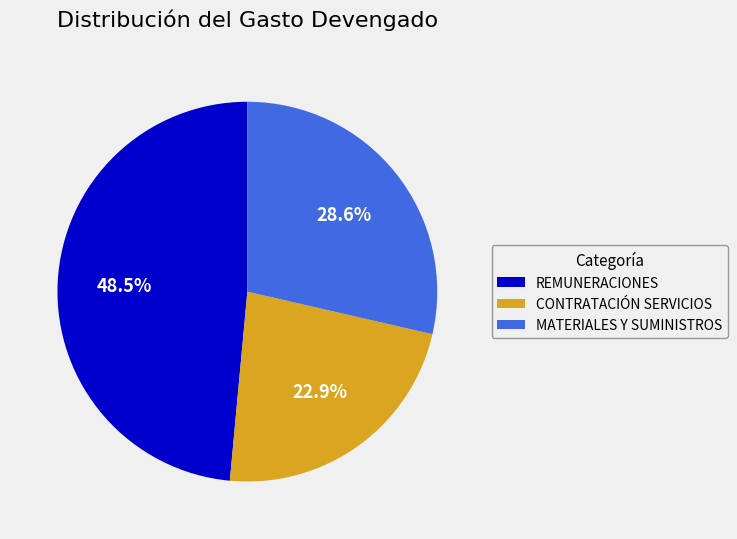

Is there any slice that represents more than half of the pie?

No